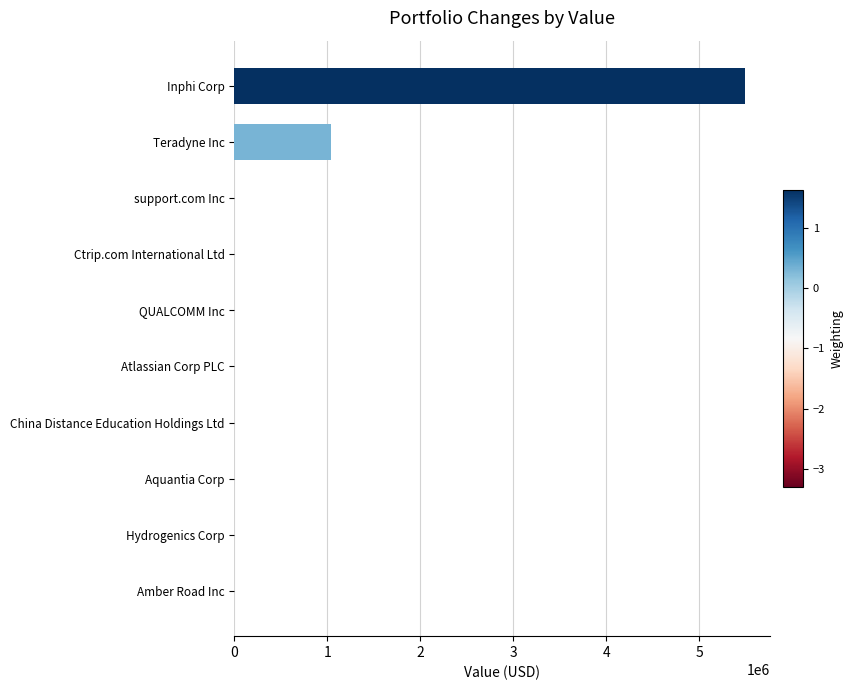

How many categories are shown in the chart?

10